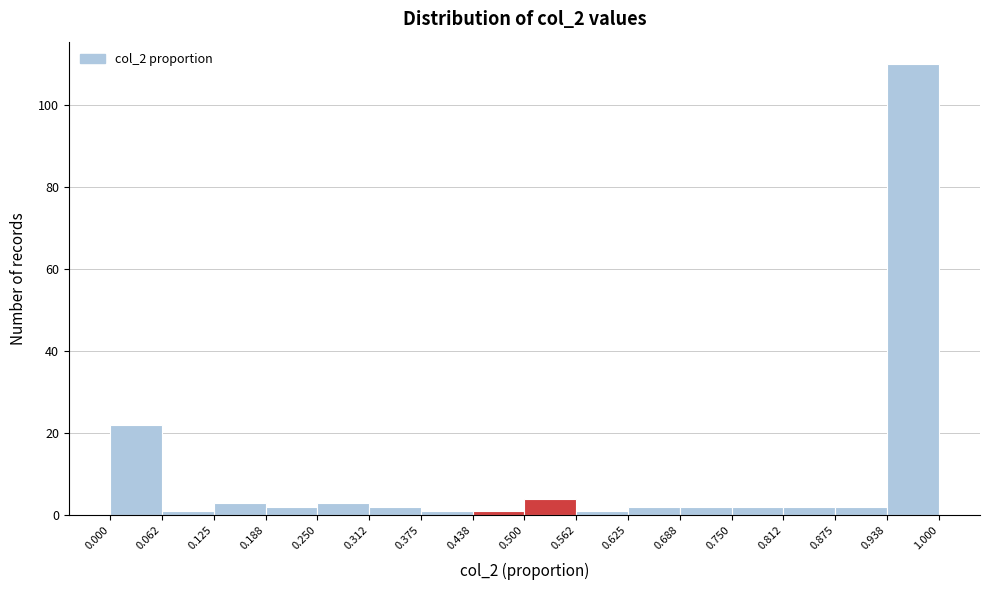

Over which range of the x-axis is the bar tallest?

0.938 to 1.000